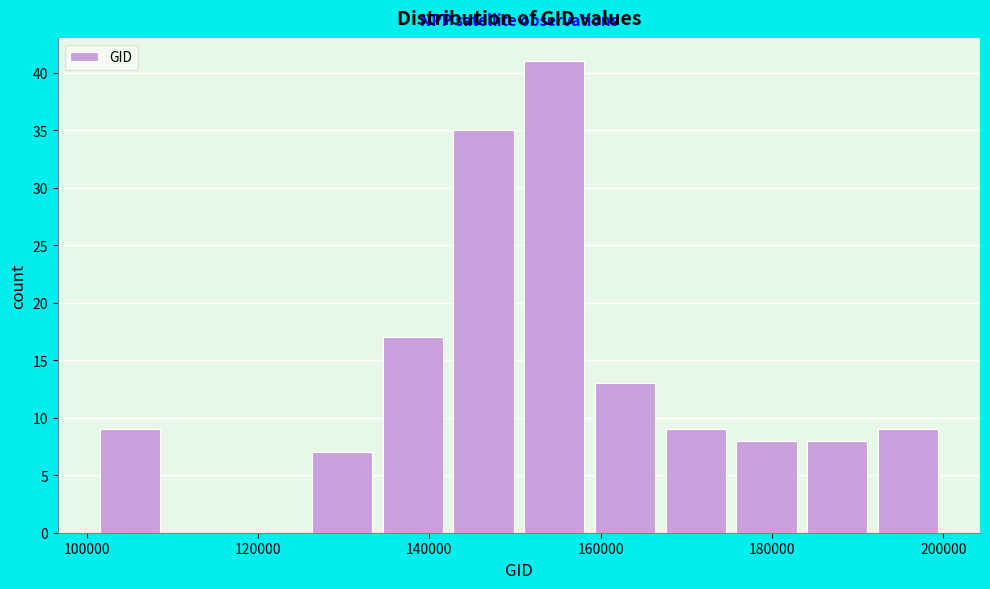

Over which range of the x-axis is the bar tallest?

150000 to 158000